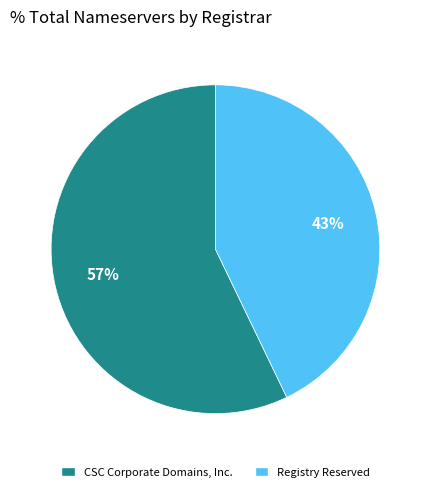

To the nearest percent, what is the difference between the CSC Corporate Domains, Inc. and Registry Reserved slice percentages?

14%